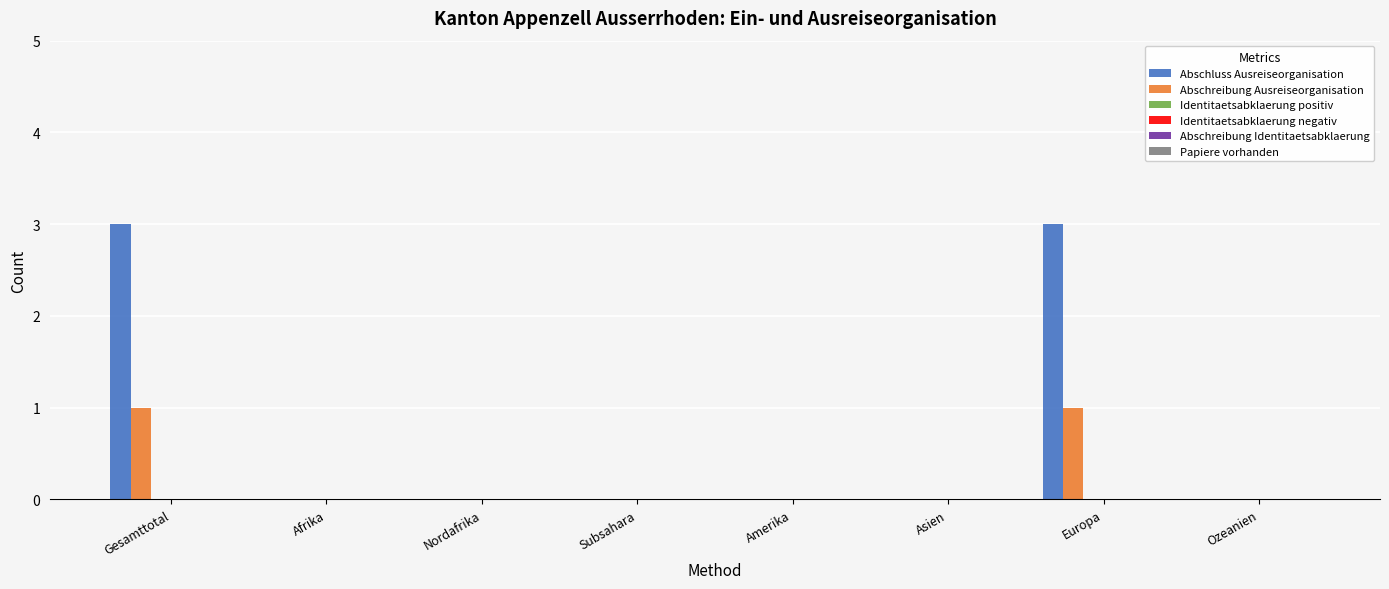

Which series has the largest total across all categories?

Abschluss Ausreiseorganisation